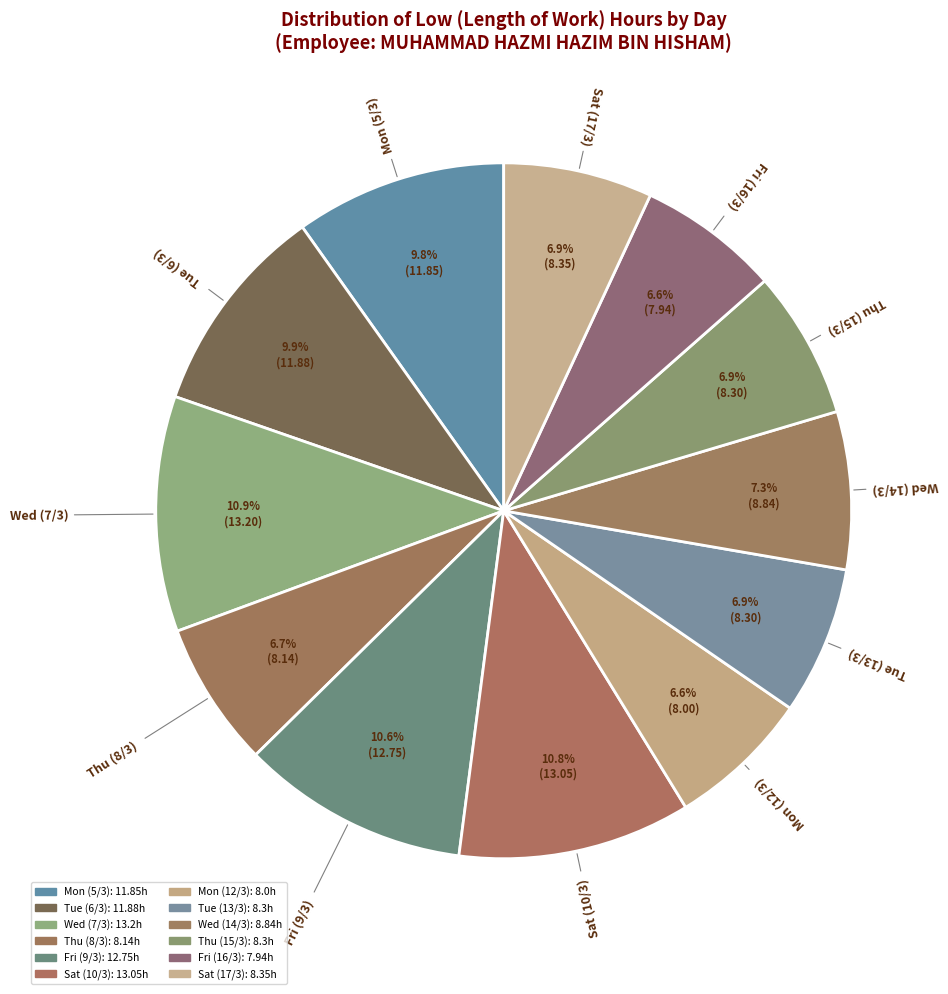

Between Wed (7/3) and Thu (8/3), which is larger?

Wed (7/3)